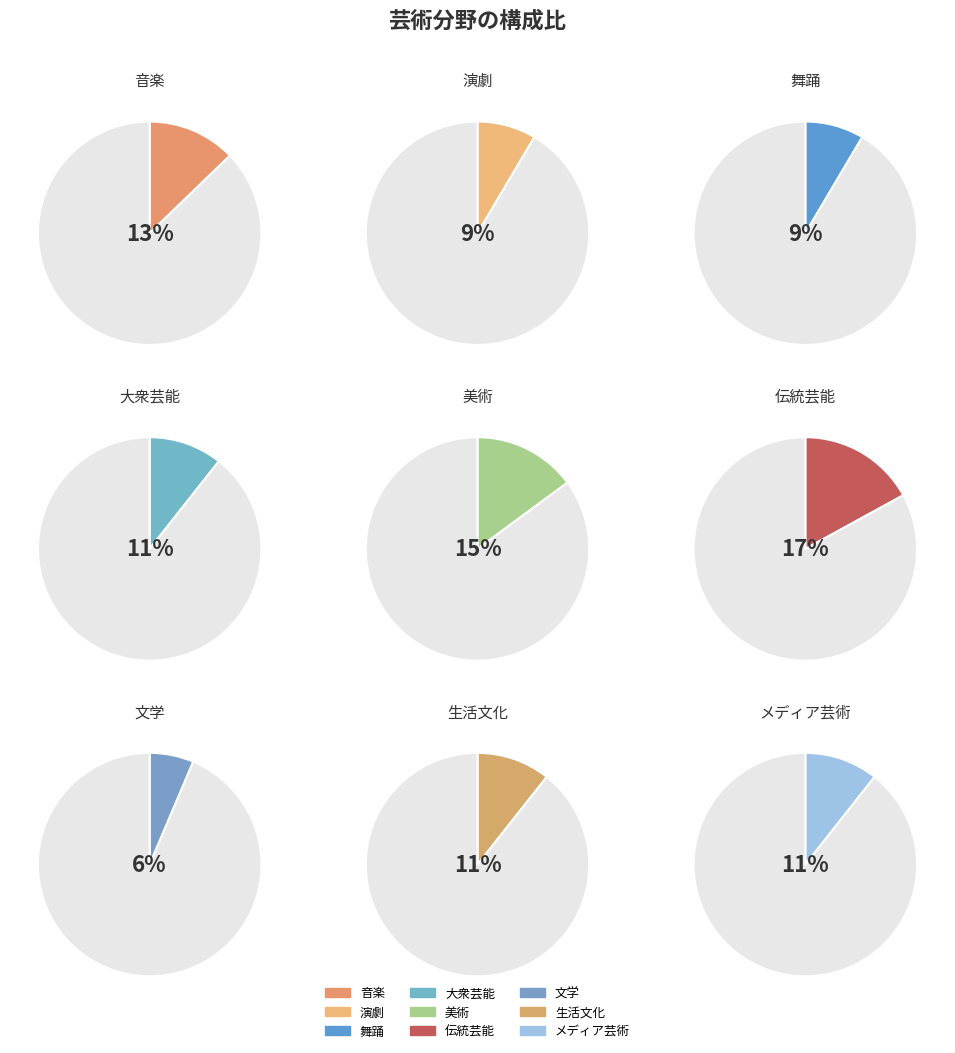

Approximately how many times larger is the value at 生活文化 compared to 文学?

1.7